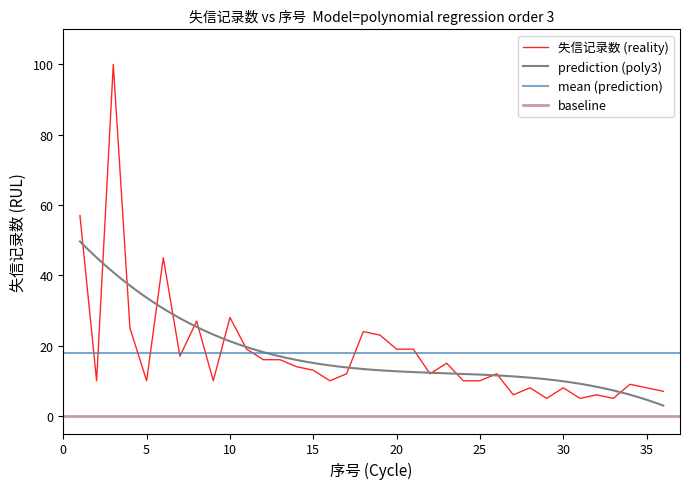

What is the difference between the maximum and minimum values?

95